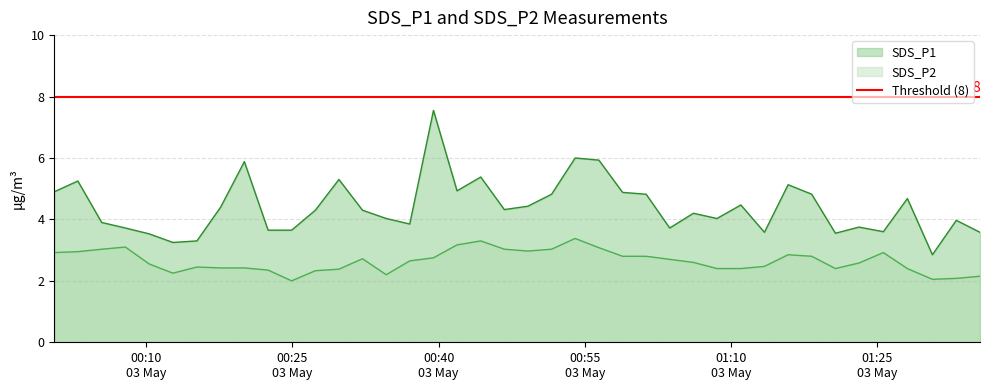

Is the value of SDS_P2 at 2021/05/03 00:22:30 greater than the value of SDS_P1 at 2021/05/03 01:13:25?

No